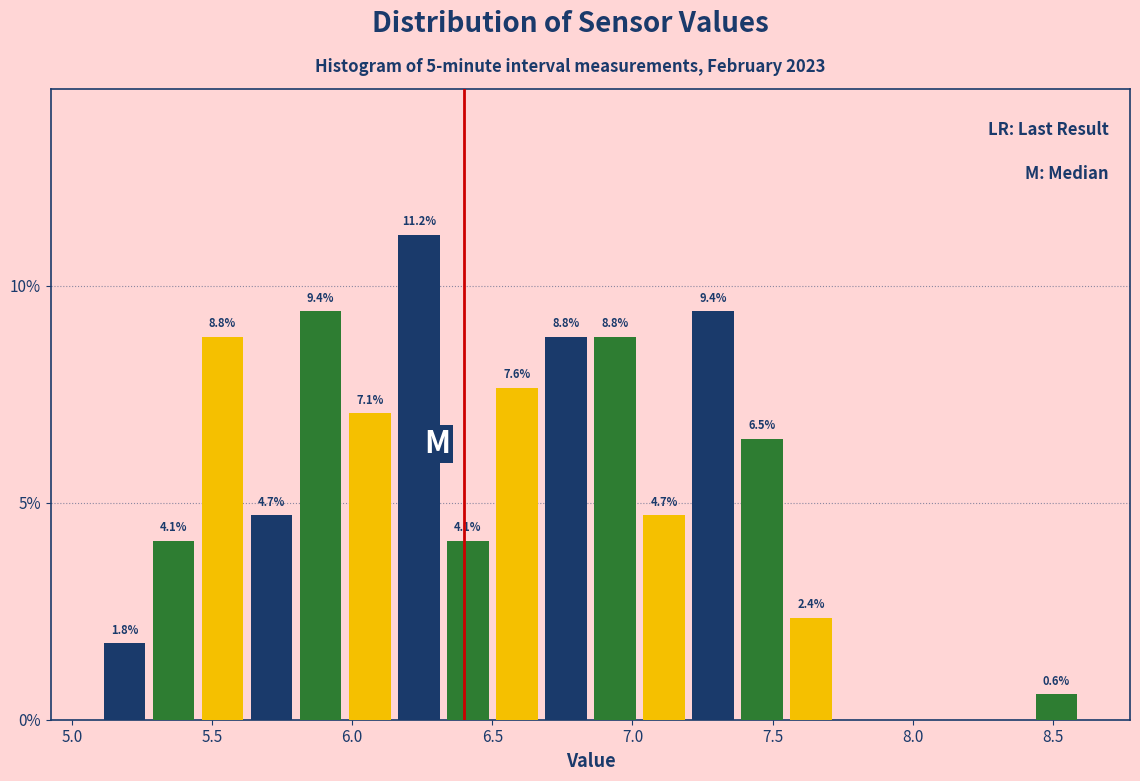

Read against the x-axis, roughly where is the centre of the tallest bar?

6.25